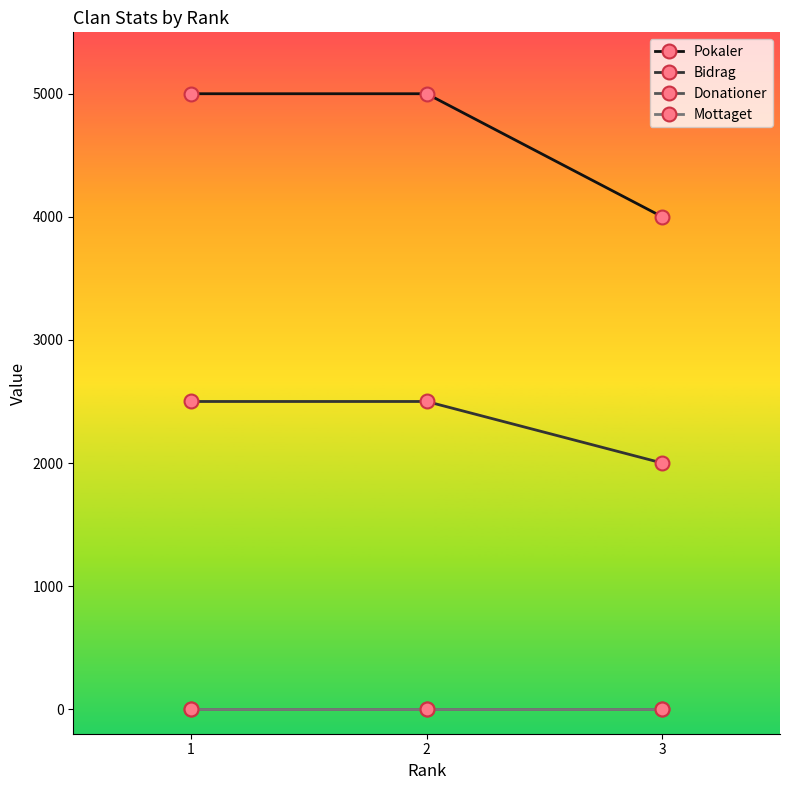

Is this an area chart (filled region under the line)?

No